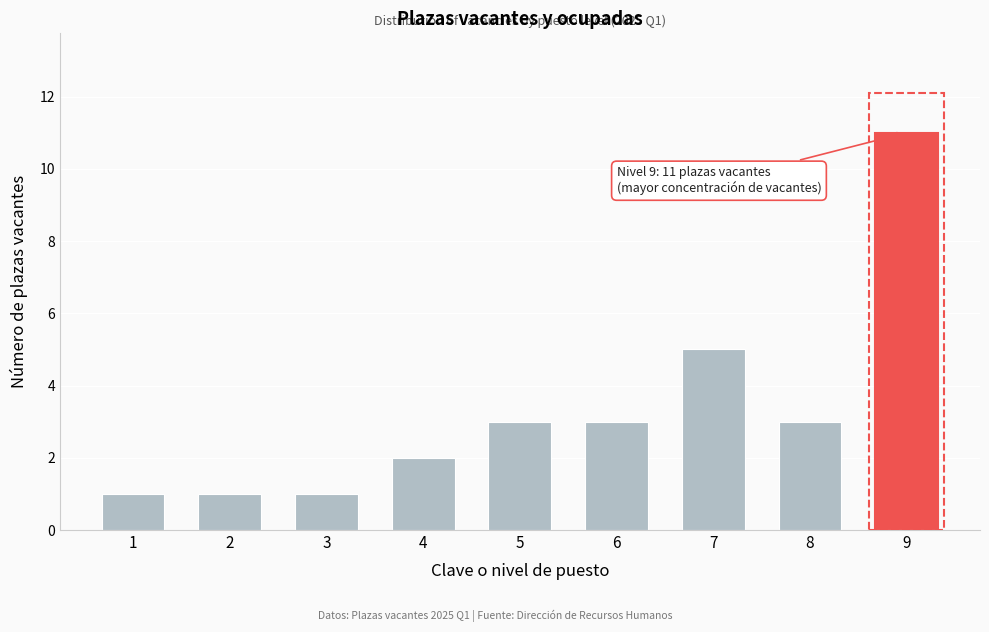

Reading left to right, list all the values displayed in this chart.

1	1	1	2	3	3	5	3	11